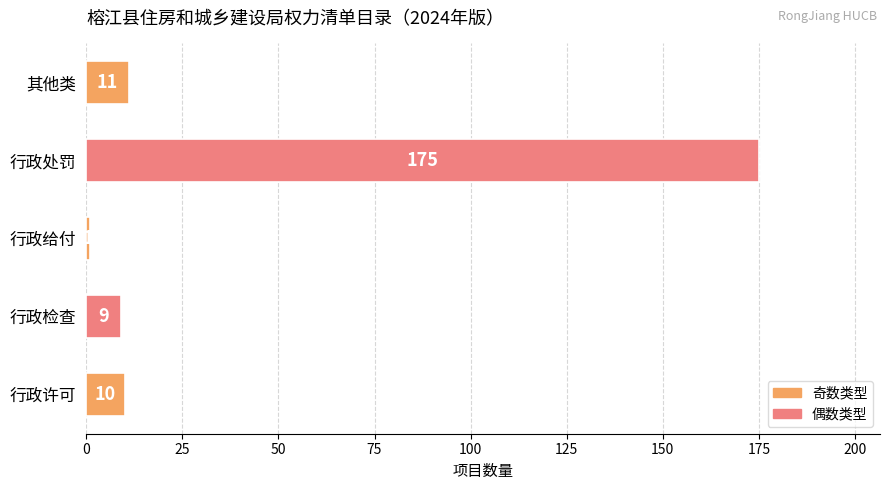

What is the change in value from 行政给付 to 其他类?

+10